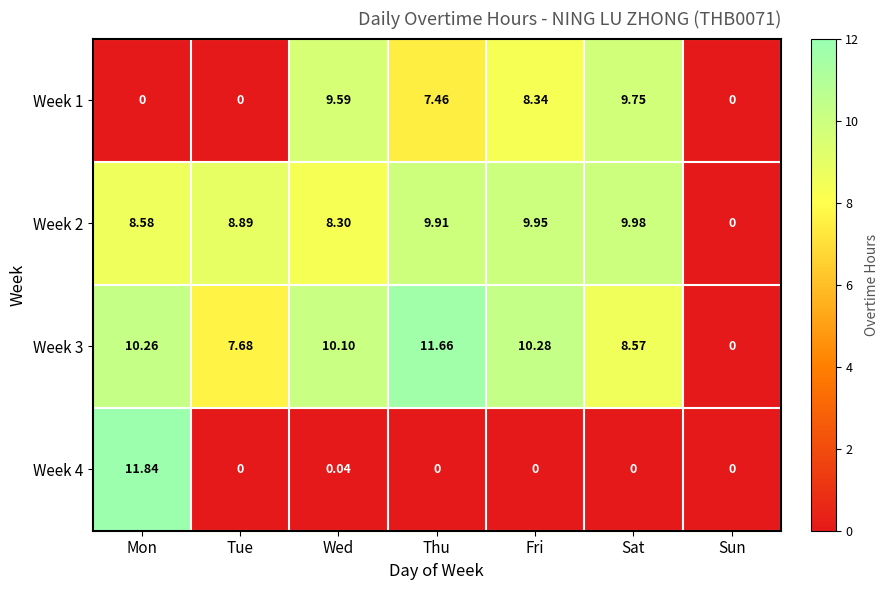

Where is Week 2 nearest to the value 4?

Sun